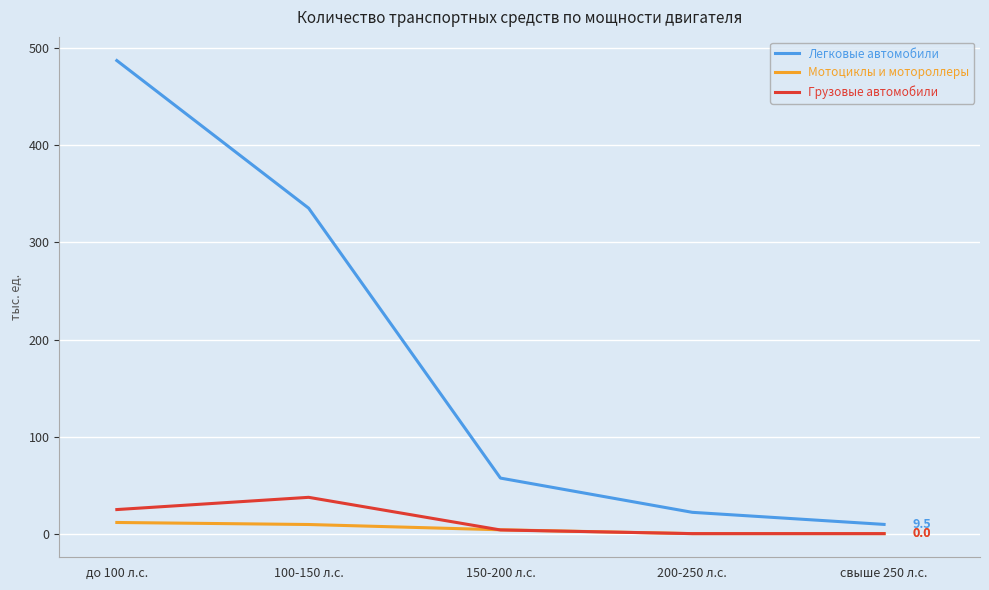

Is it true that Легковые автомобили equals 335.3 at 100-150 л.с.?

True